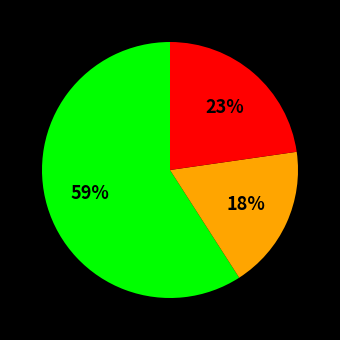

To the nearest percent, what is the difference between the largest and smallest slice percentages?

41%